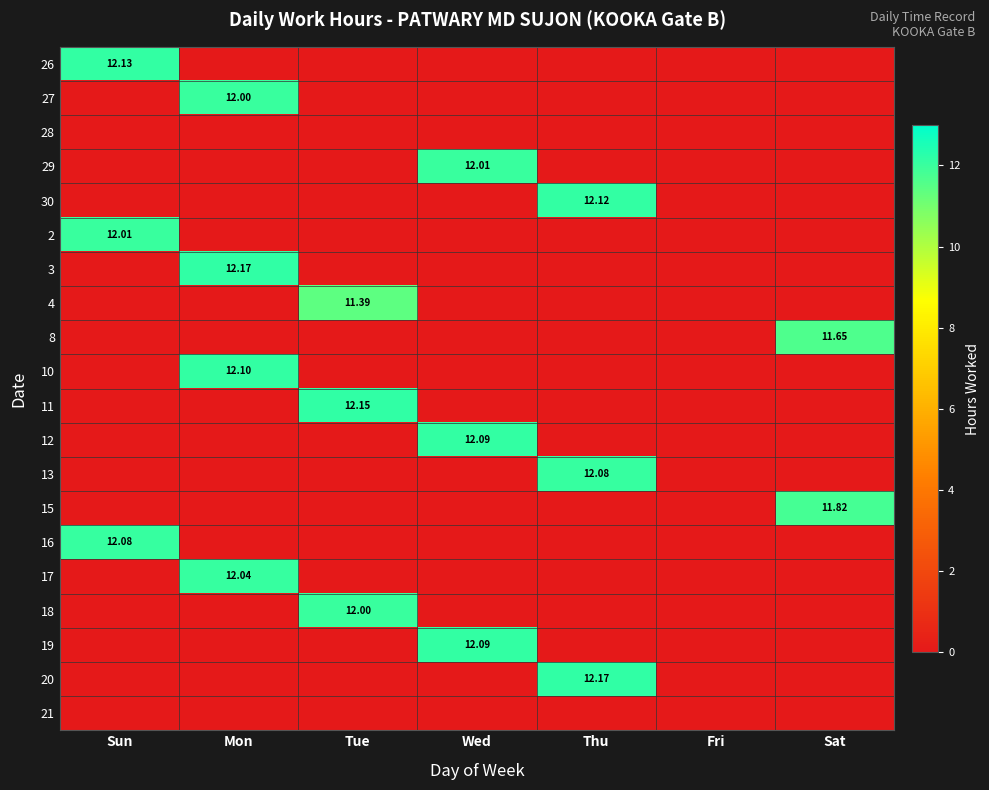

What is the difference between the highest and lowest values at Thu?

12.2